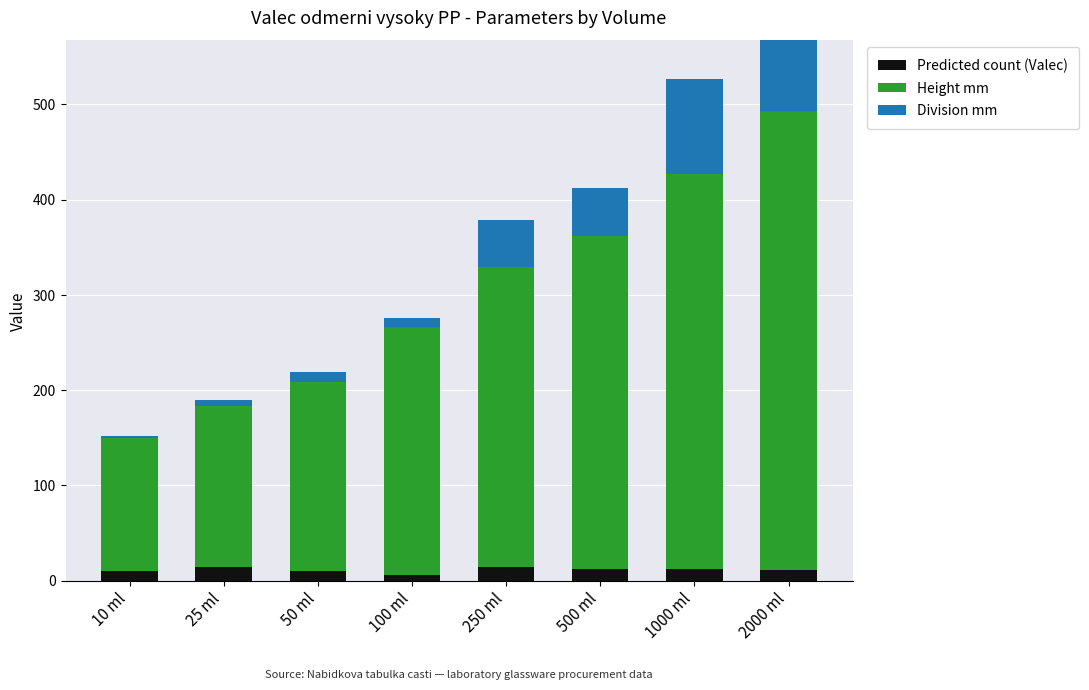

Which category has the highest value across all series?

2000 ml